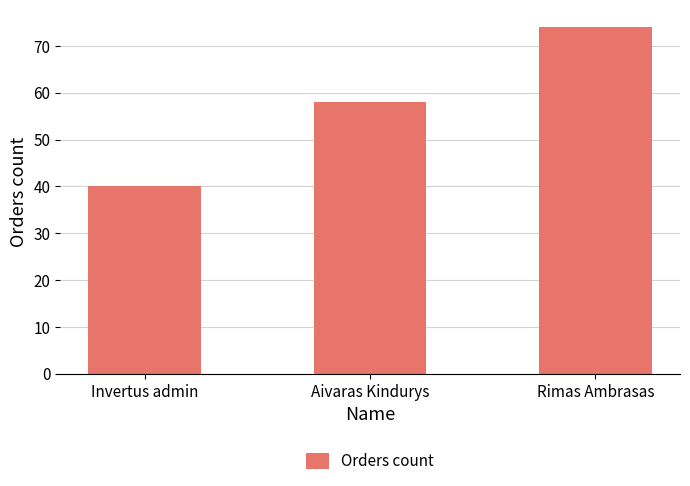

What is the label of the 3rd bar from the left?

Rimas Ambrasas